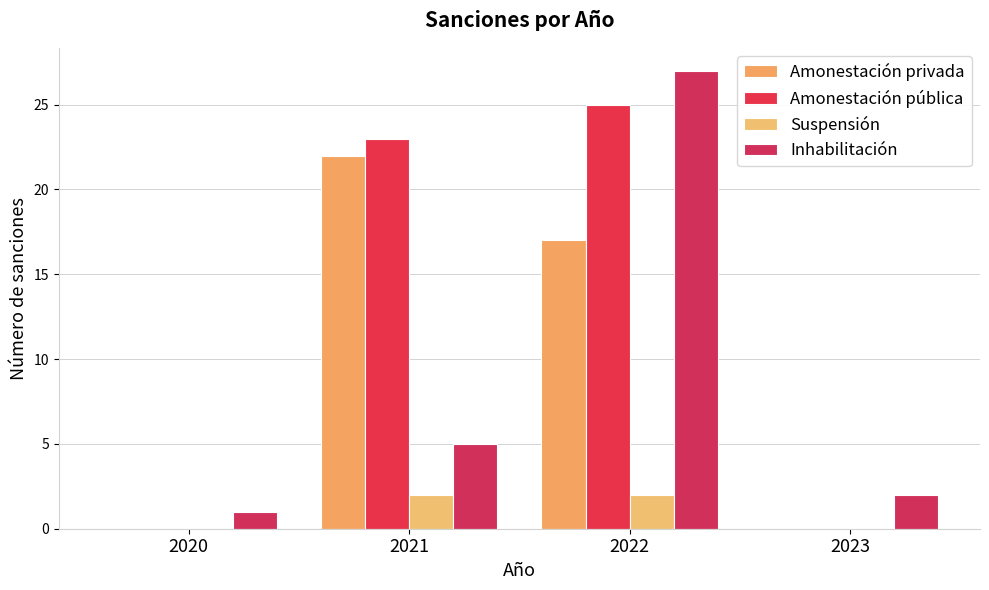

What is the sum of all Inhabilitación values?

35